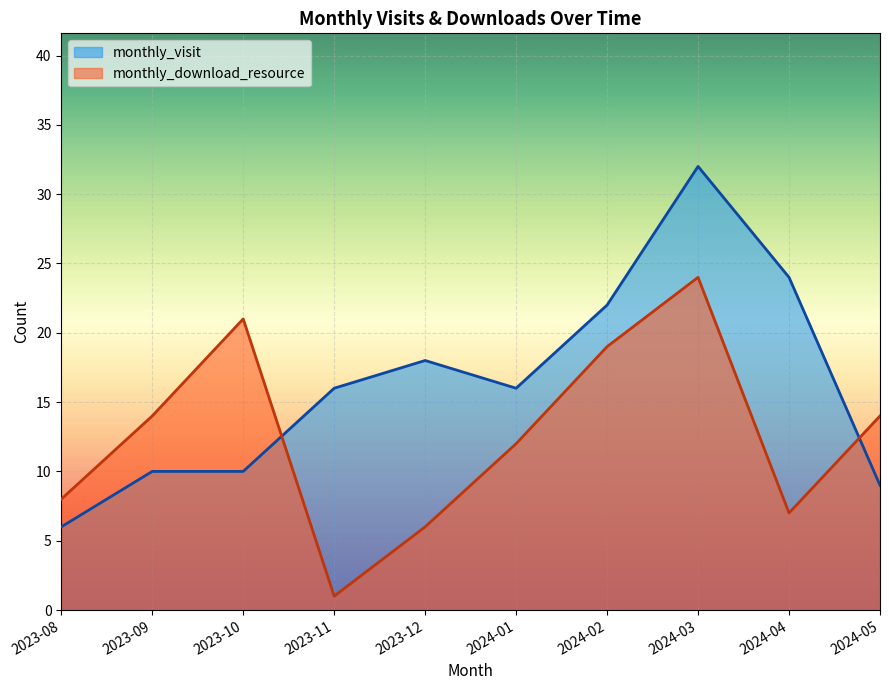

Reading left to right, transcribe all the data shown in this chart.

monthly_visit: 6	10	10	16	18	16	22	32	24	9
monthly_download_resource: 8	14	21	1	6	12	19	24	7	14